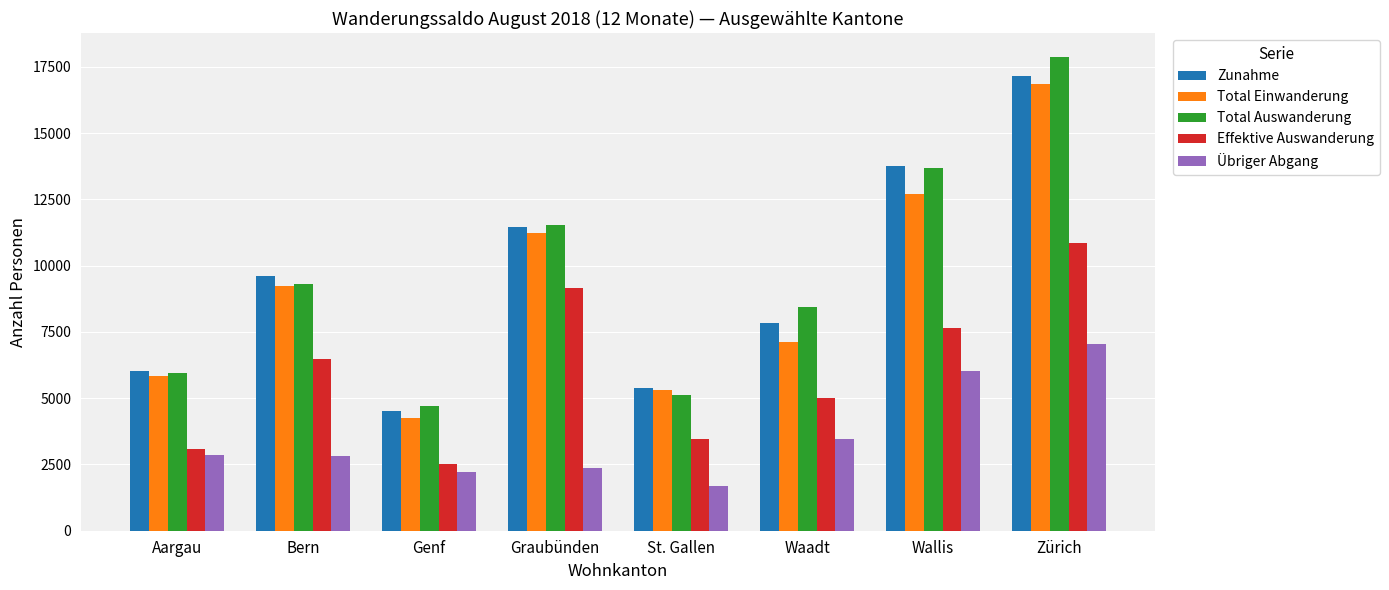

What is the difference between the highest and lowest values at Waadt?

5000